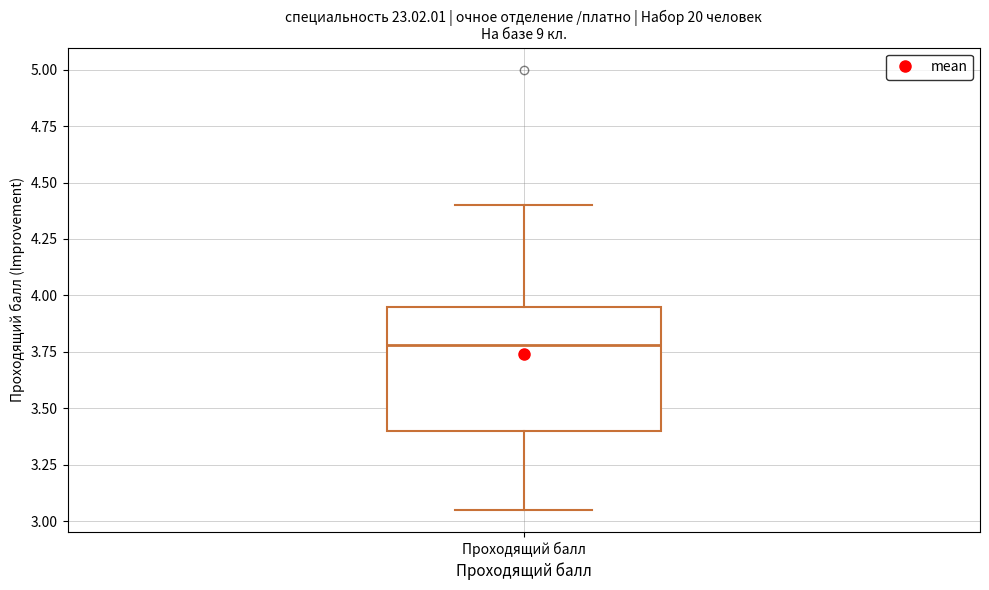

Read this box plot against the y-axis: the position of the median line, the range covered by the box, and the ends of both whiskers. The values are not printed on the chart, so give them approximately, as read against the axis.

median 3.80, box 3.40 to 3.95, whiskers 3.05 to 4.40